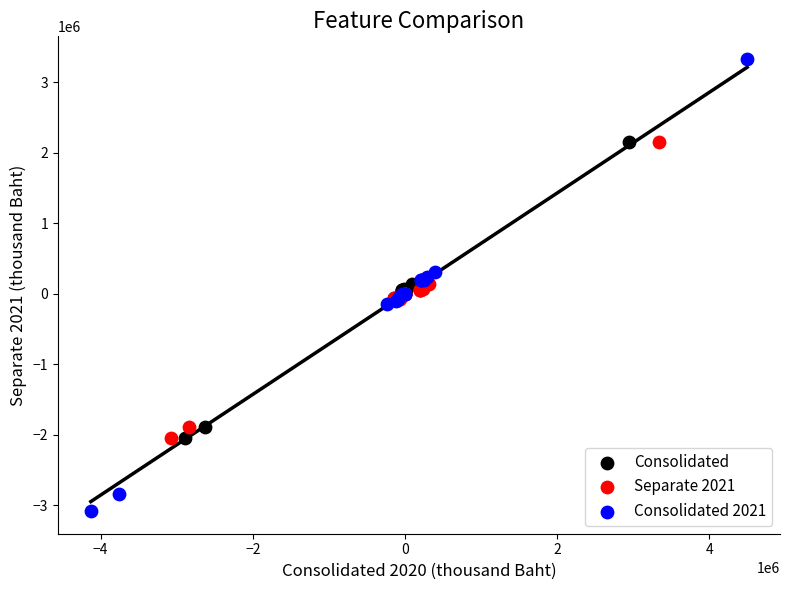

Which series has the widest spread of Y values?

Consolidated 2021